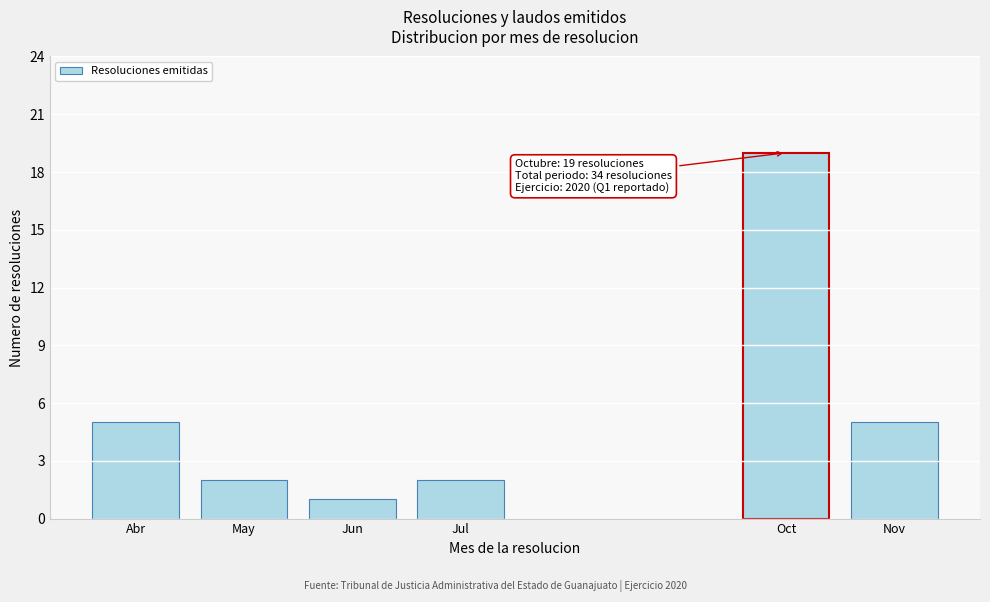

Reading left to right, list all the values displayed in this chart.

5	2	1	2	19	5